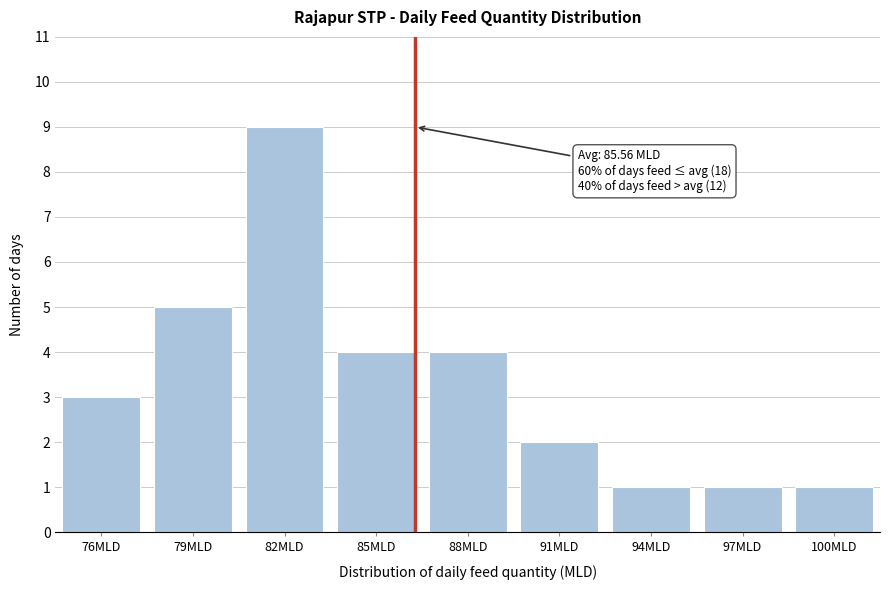

Reading left to right, what are all the values shown in this chart?

3	5	9	4	4	2	1	1	1